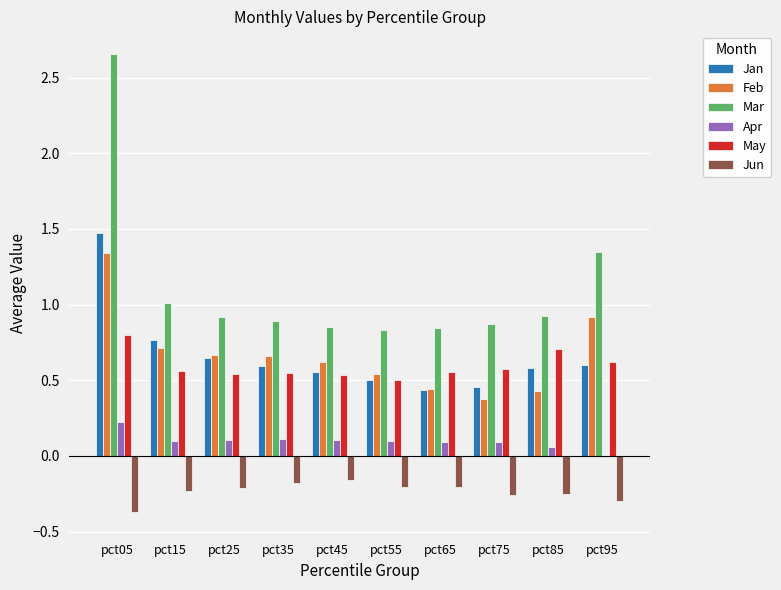

True or false: Jan has a value of 0.4 at pct25.

False